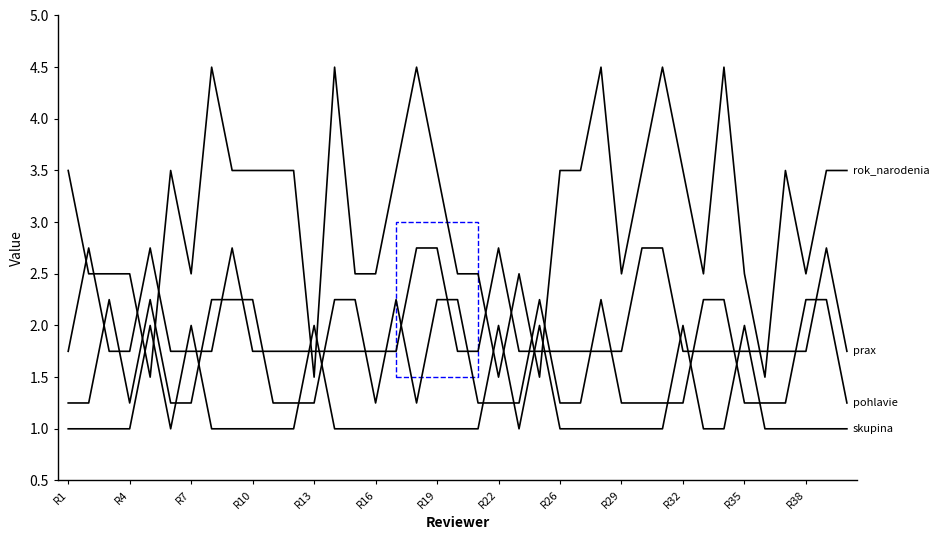

Does the chart have visible grid lines?

No